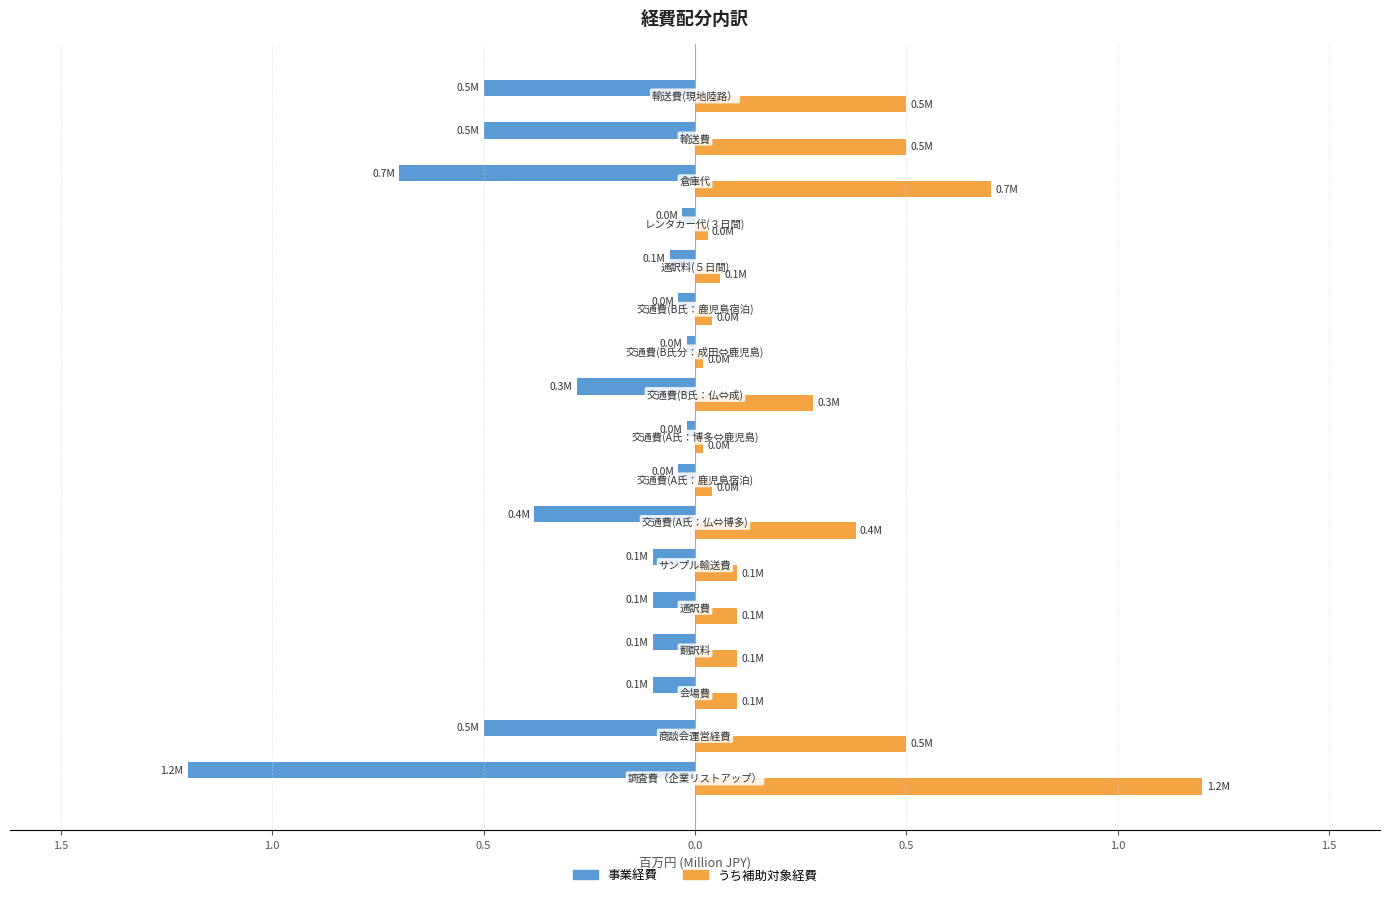

What are all the series names shown in the legend?

事業経費, うち補助対象経費